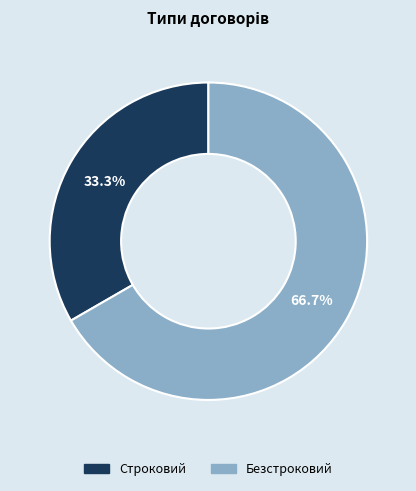

What percentage is the Строковий slice, to the nearest percent?

33%